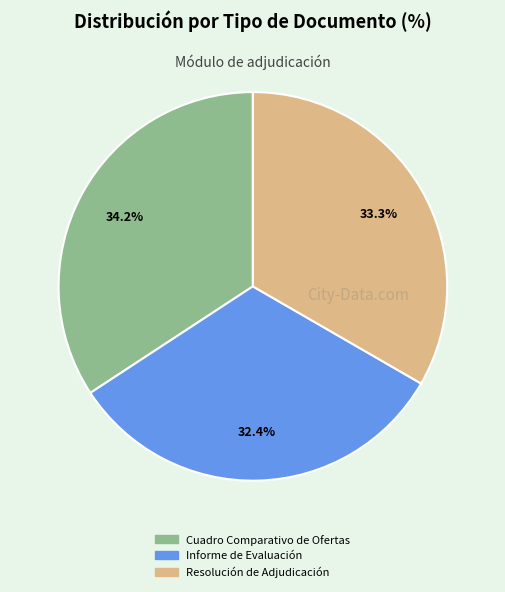

What percentage is the Cuadro Comparativo de Ofertas slice, to the nearest percent?

34%